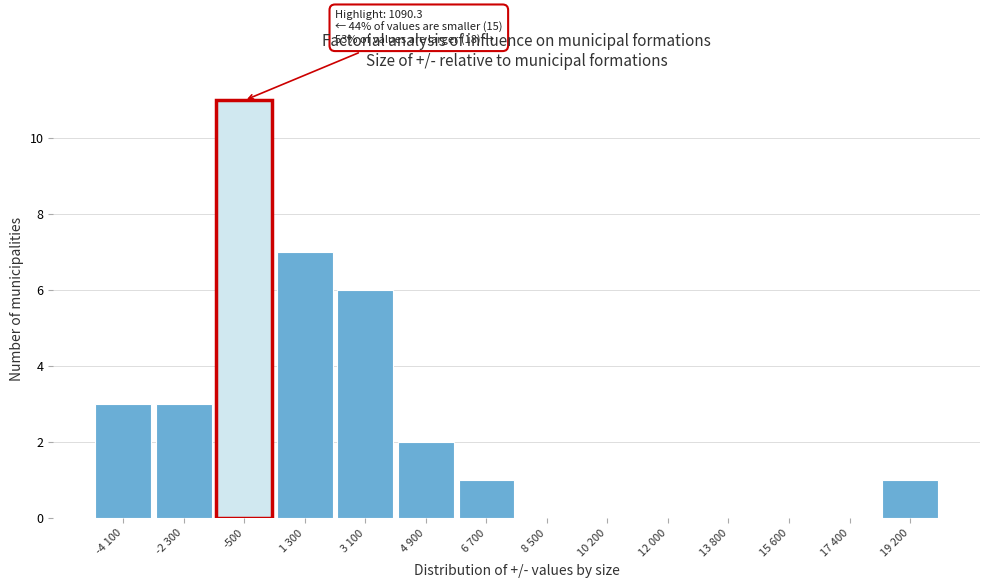

Reading right to left, what are all the values shown in this chart?

19 200=1	17 400=0	15 600=0	13 800=0	12 000=0	10 200=0	8 500=0	6 700=1	4 900=2	3 100=6	1 300=7	-500=11	-2 300=3	-4 100=3